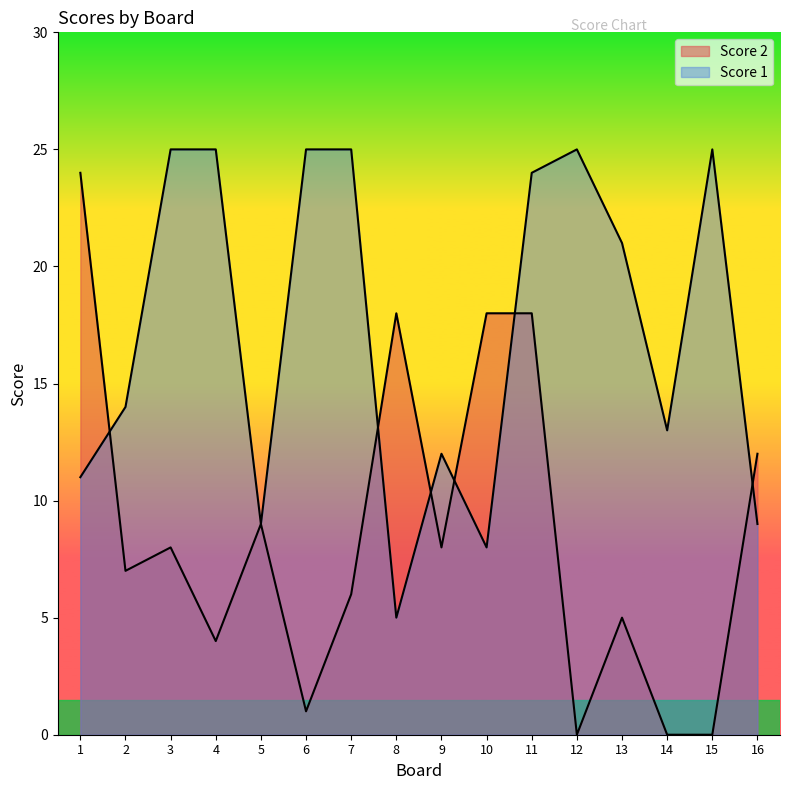

What is the greatest value displayed?

25